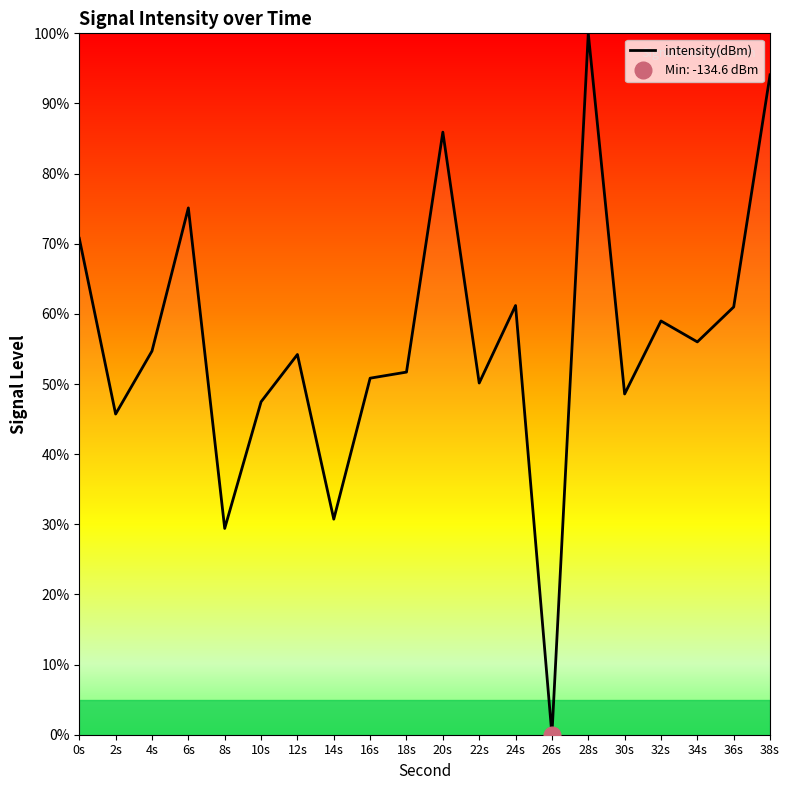

Between 30s and 6s, which is larger?

6s